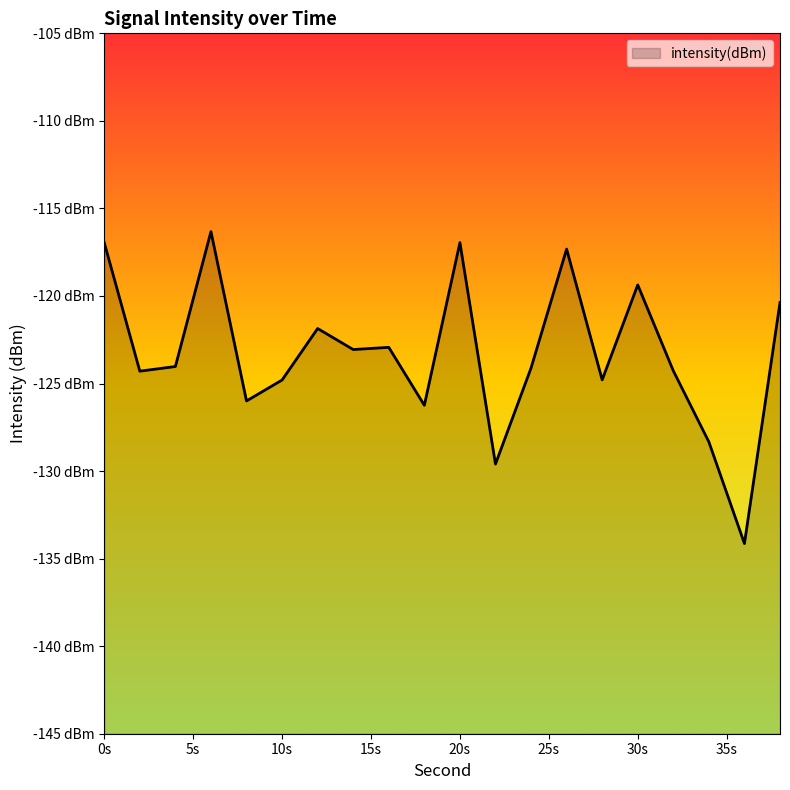

What is the approximate value at 24?

-124.1